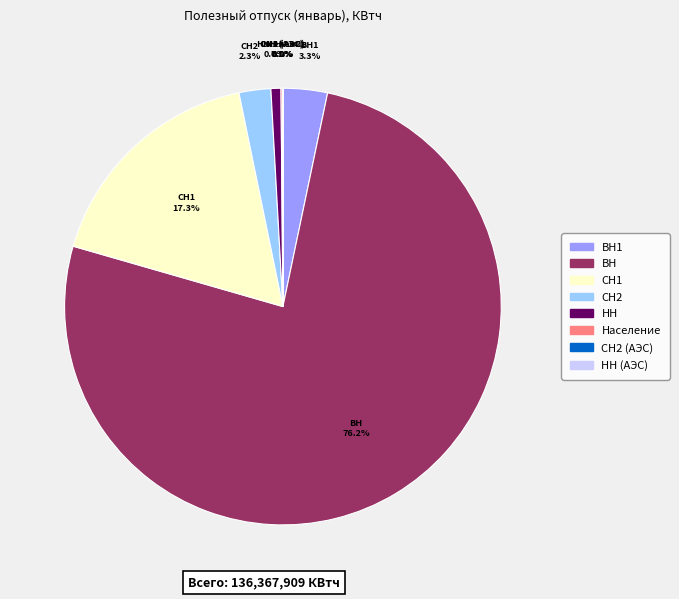

Does any single category account for the majority?

Yes